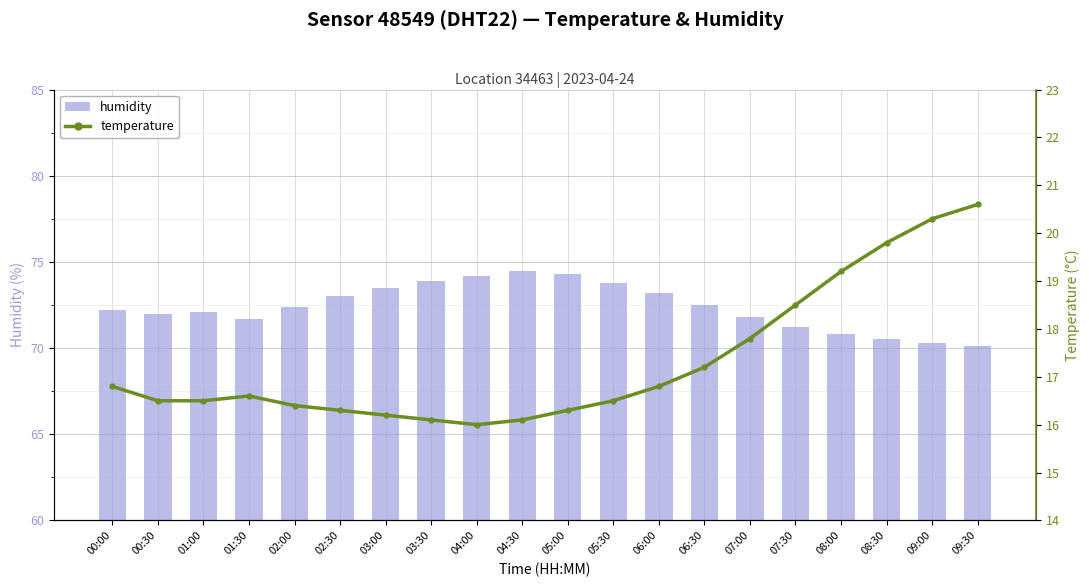

At which category is the sum across all series the highest?

09:30